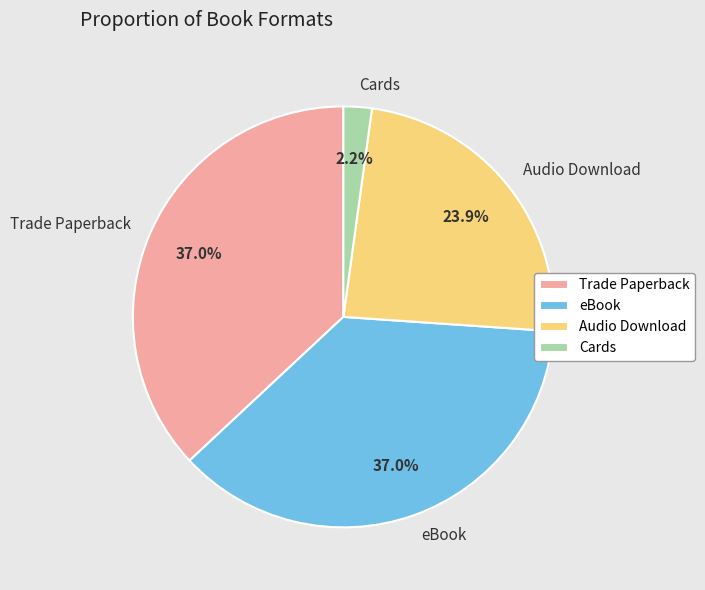

What is the ratio of the value at eBook to the value at Trade Paperback?

1.0